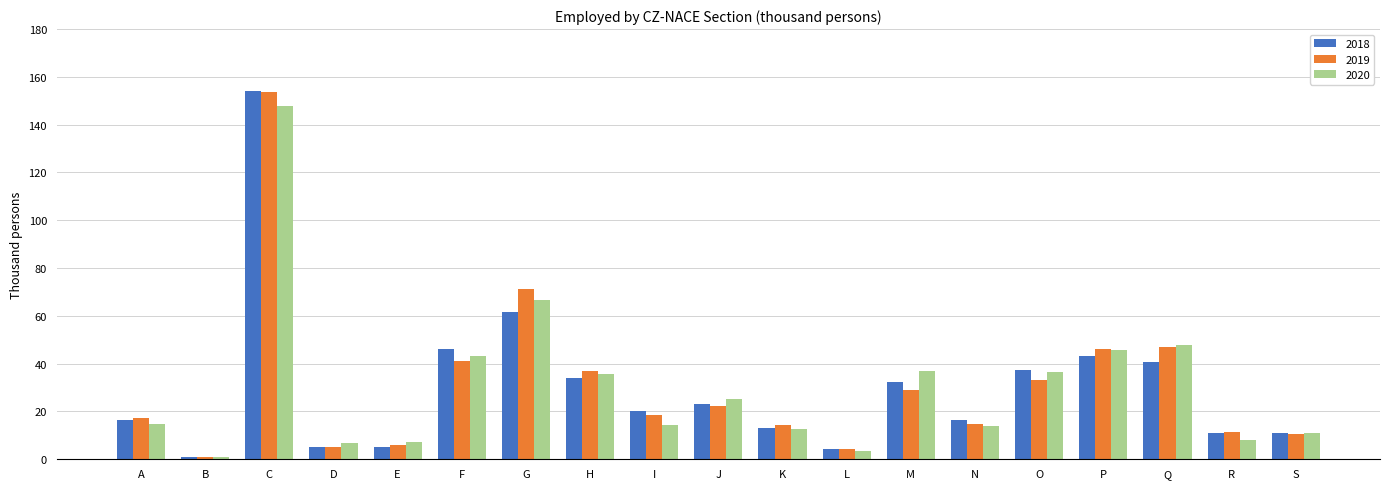

What is the spread (max minus min) of values at K?

1.9